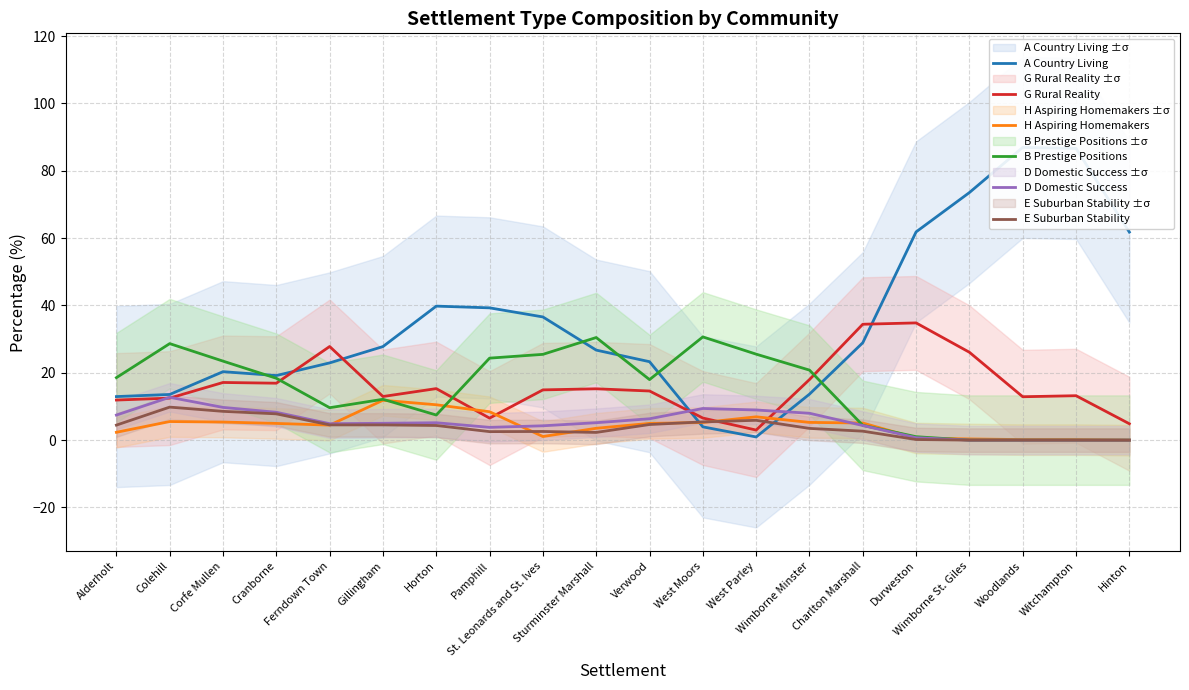

Rank the categories by A Country Living value from lowest to highest.

West Parley, West Moors, Alderholt, Colehill, Wimborne Minster, Cranborne, Corfe Mullen, Ferndown Town, Verwood, Sturminster Marshall, Gillingham, Charlton Marshall, St. Leonards and St. Ives, Pamphill, Horton, Hinton, Durweston, Wimborne St. Giles, Witchampton, Woodlands